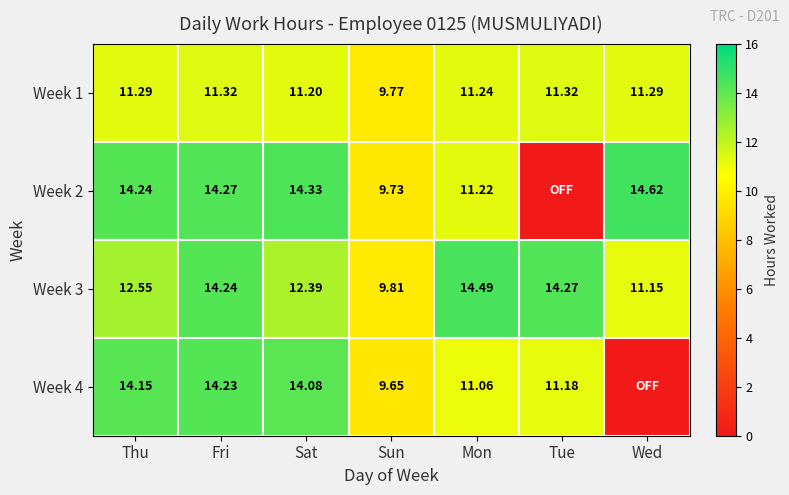

At how many categories does at least one series exceed 9?

7